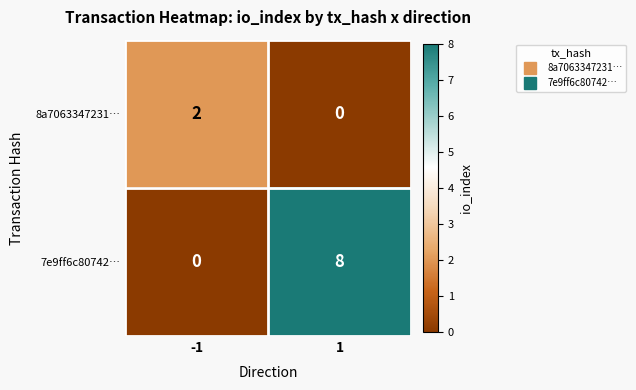

At 1, list the series in order from largest to smallest.

7e9ff6c80742…, 8a7063347231…